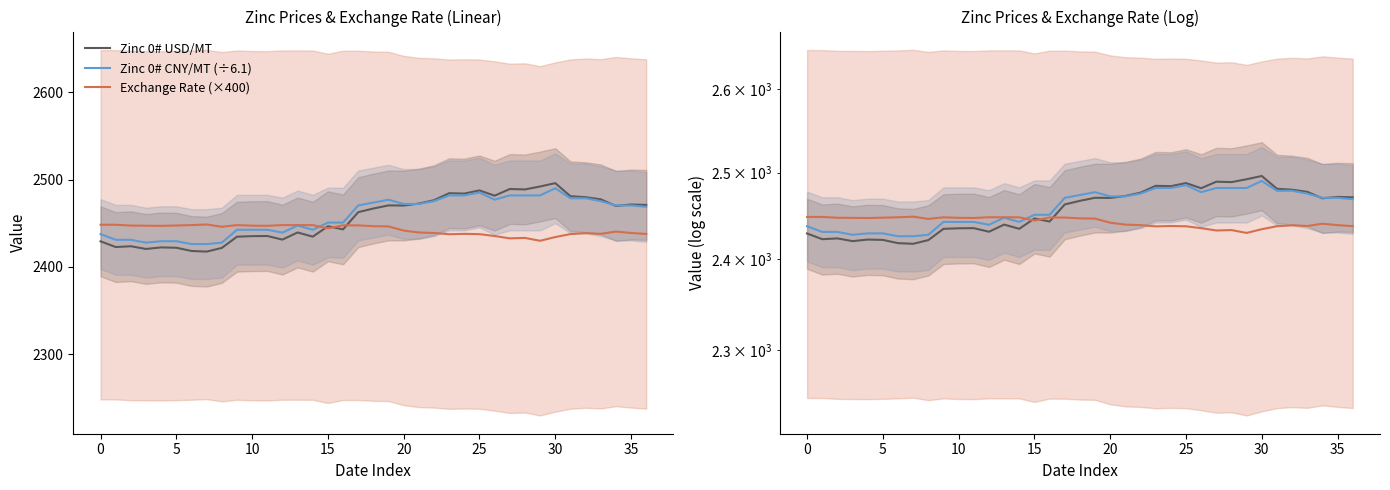

What is the sum of all Zinc 0# CNY/MT (÷6.1) values?

90972.1